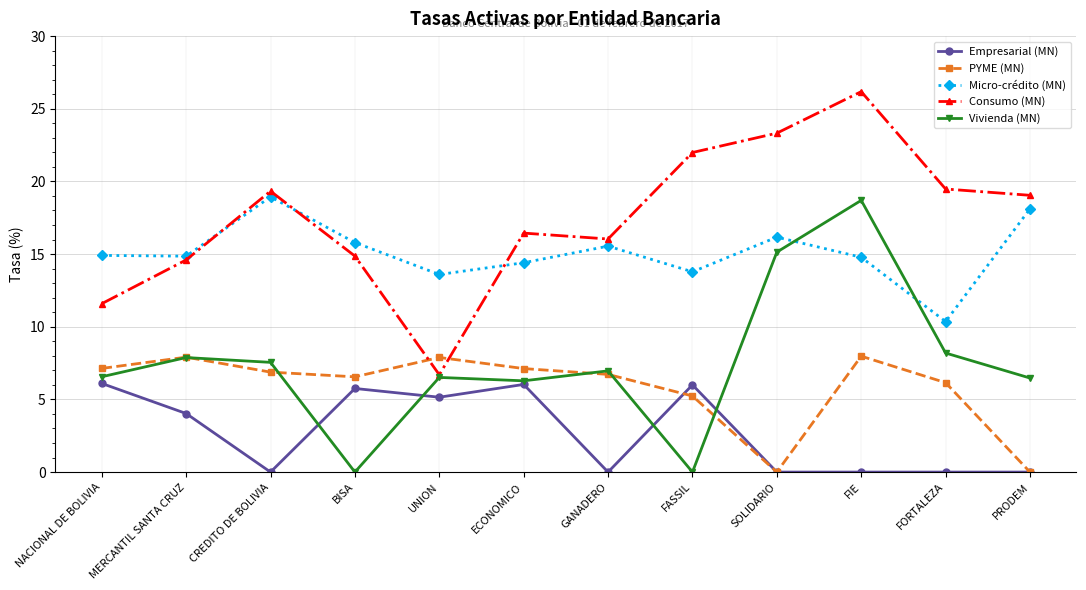

What is the difference between the highest and lowest values at FORTALEZA?

19.5